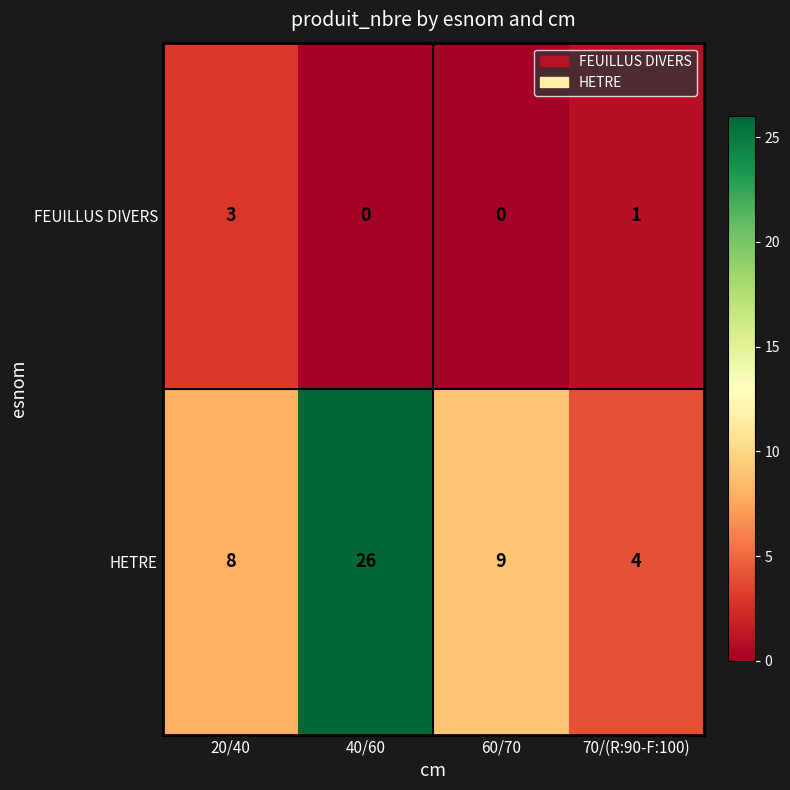

What is the average value of the HETRE series?

12